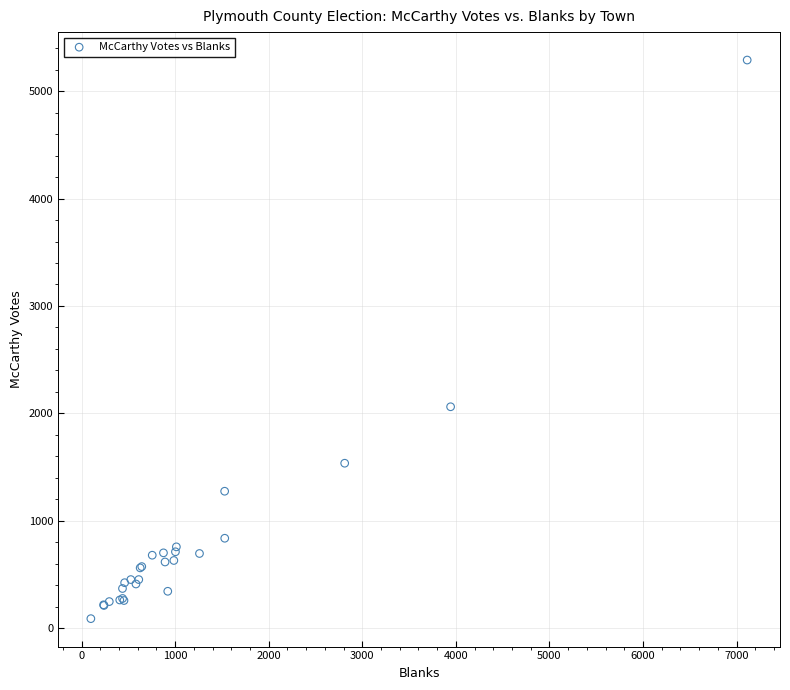

What Y value in the scatter plot is closest to 2689?

2061